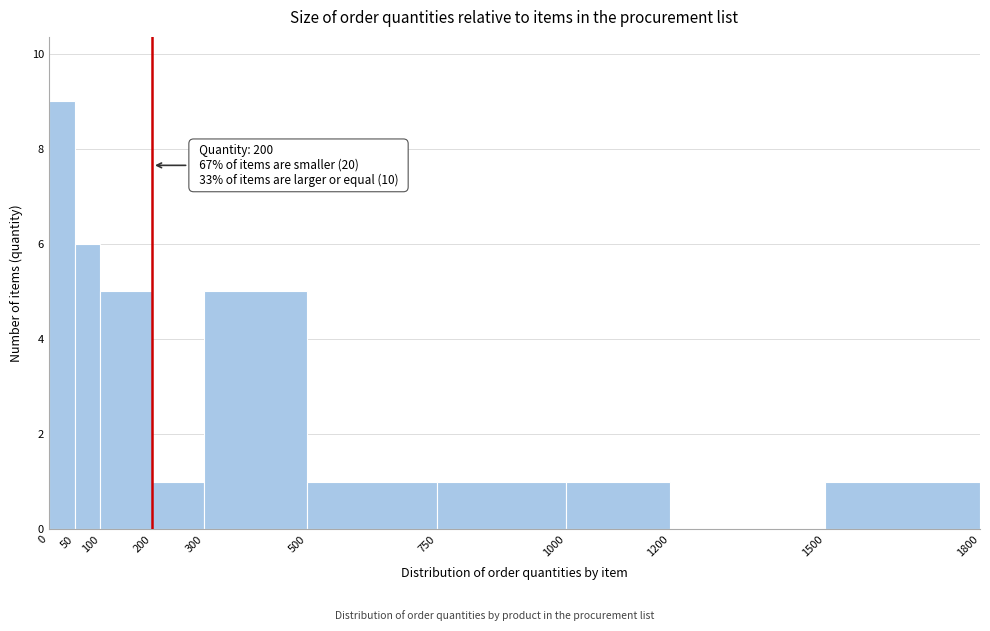

Which range on the x-axis has the tallest bar?

0 to 50